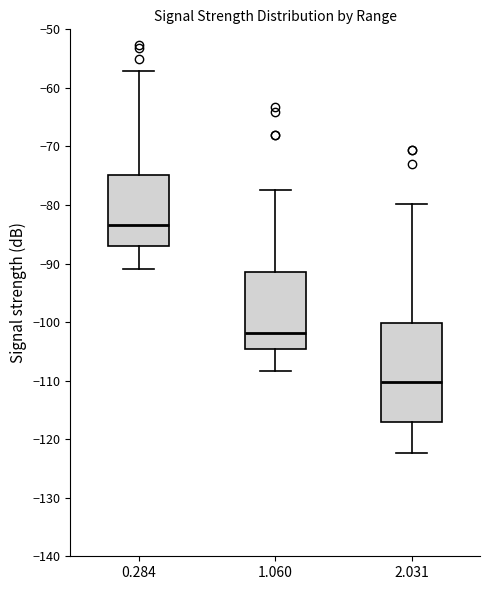

Reading left to right, read every box against the y-axis: the position of its median line, the range the box covers, and the ends of its whiskers. The values are not printed on the chart, so give them approximately, as read against the axis.

0.284: median -83, box -87 to -75, whiskers -91 to -57
1.060: median -102, box -105 to -91, whiskers -108 to -77
2.031: median -110, box -117 to -100, whiskers -122 to -80